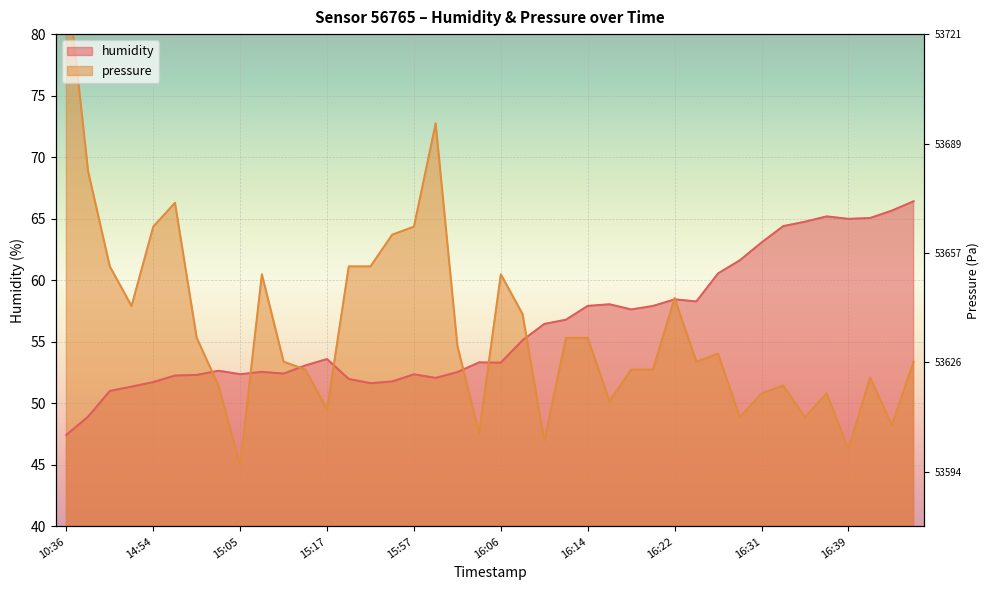

Which series has the largest range (max minus min)?

pressure_norm